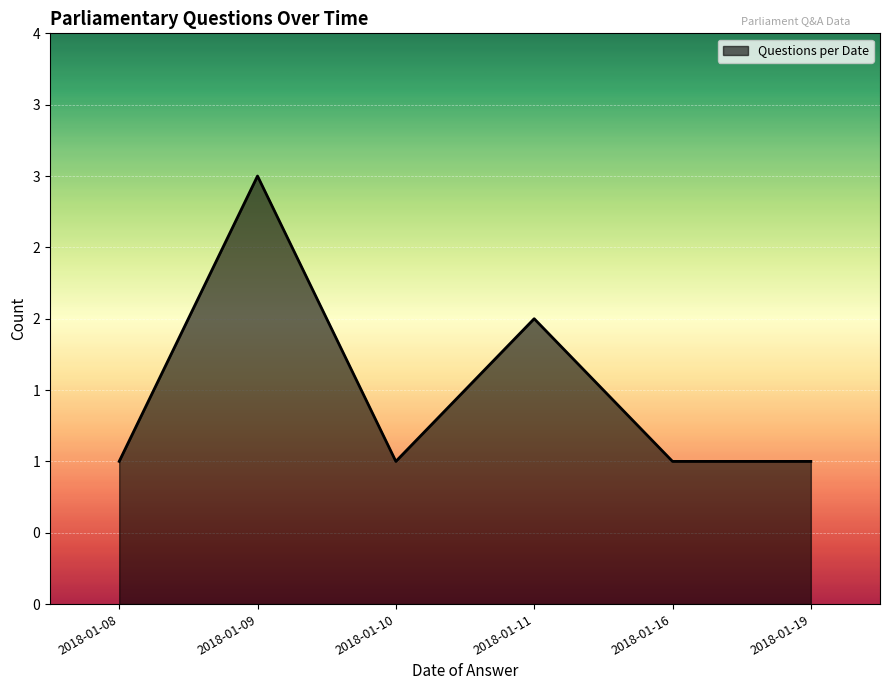

True or false: the data has more than 1 interior local peaks.

True